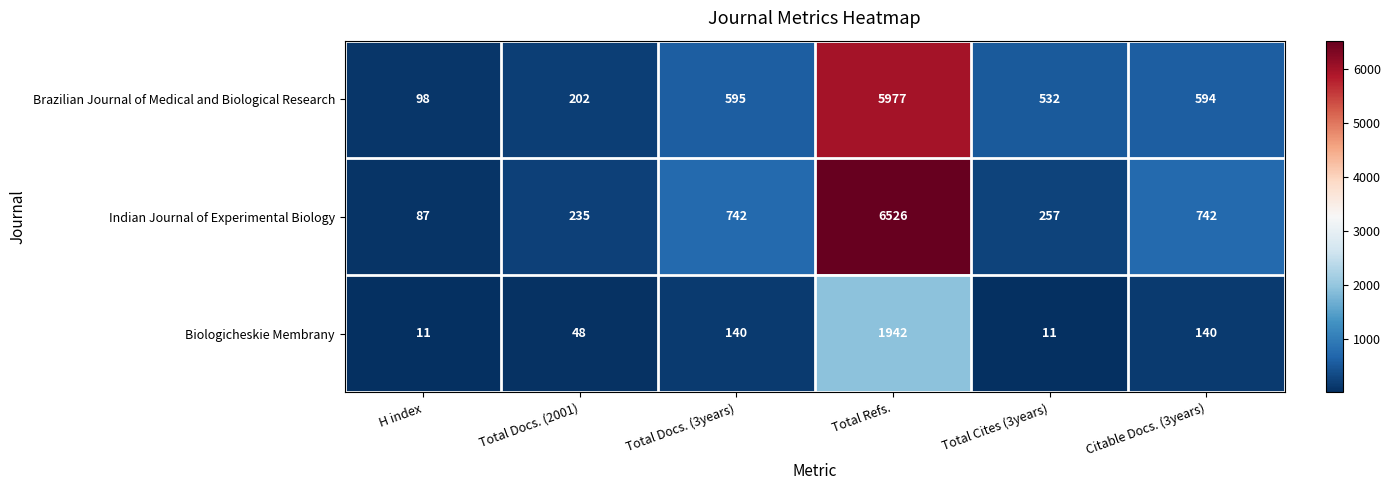

What is the difference between the second highest and minimum values in the Biologicheskie Membrany series?

129